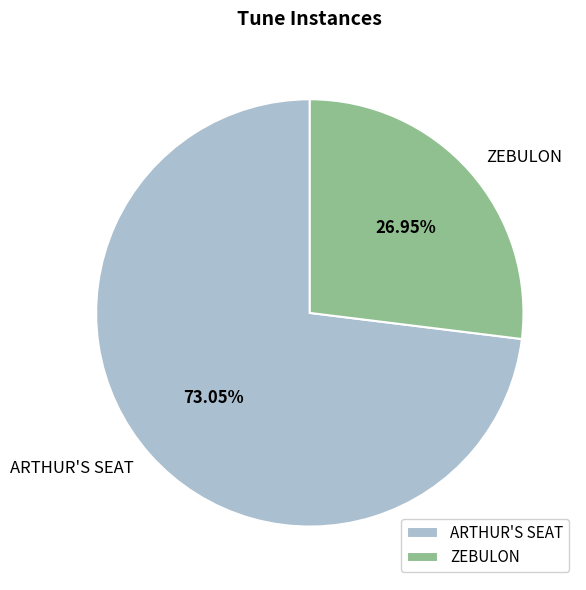

What is the smallest slice in the pie chart?

ZEBULON